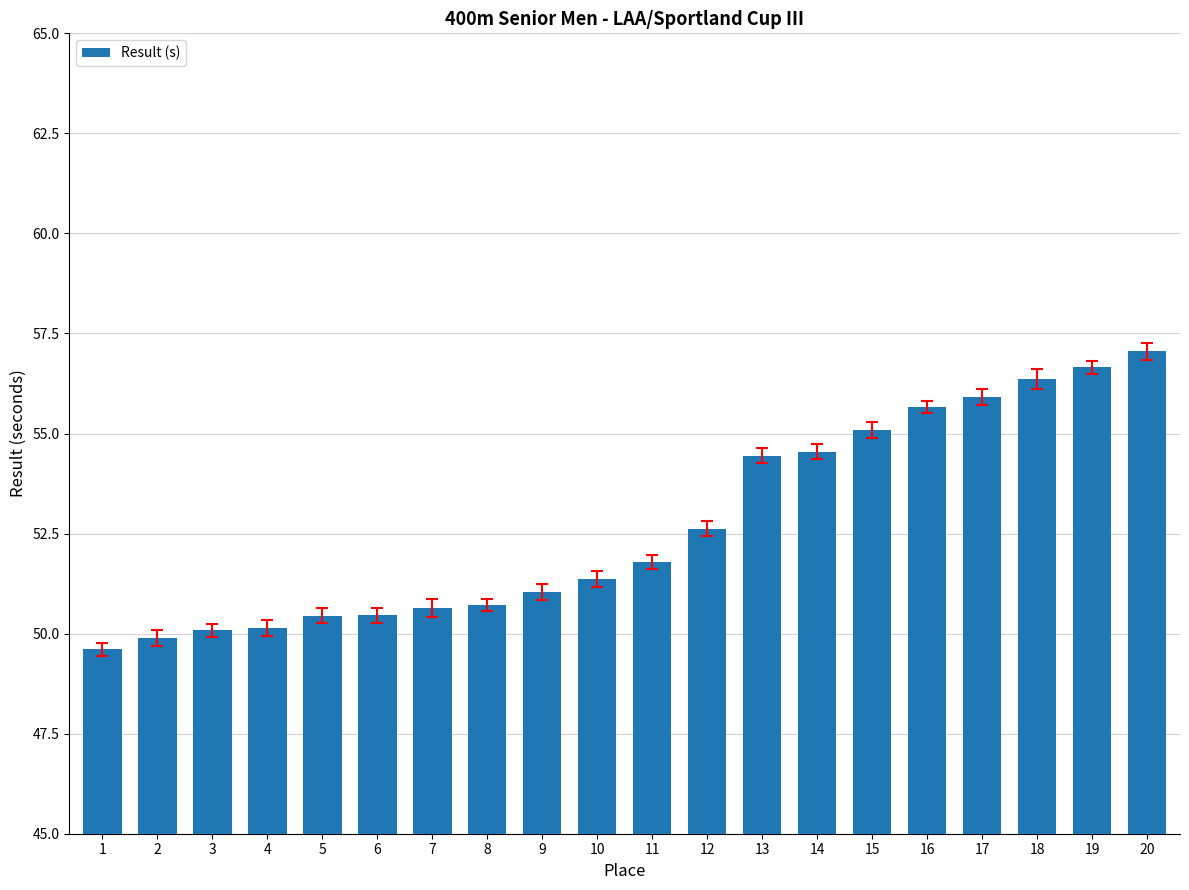

What is the sum of the values at 9 and 16?

106.7